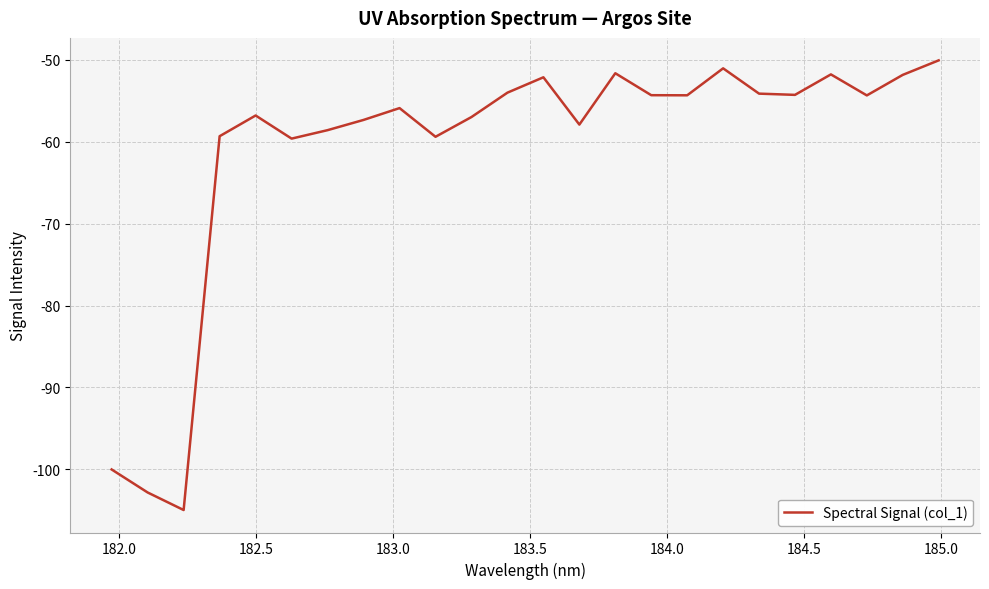

What is the maximum value shown in the chart?

-50.1